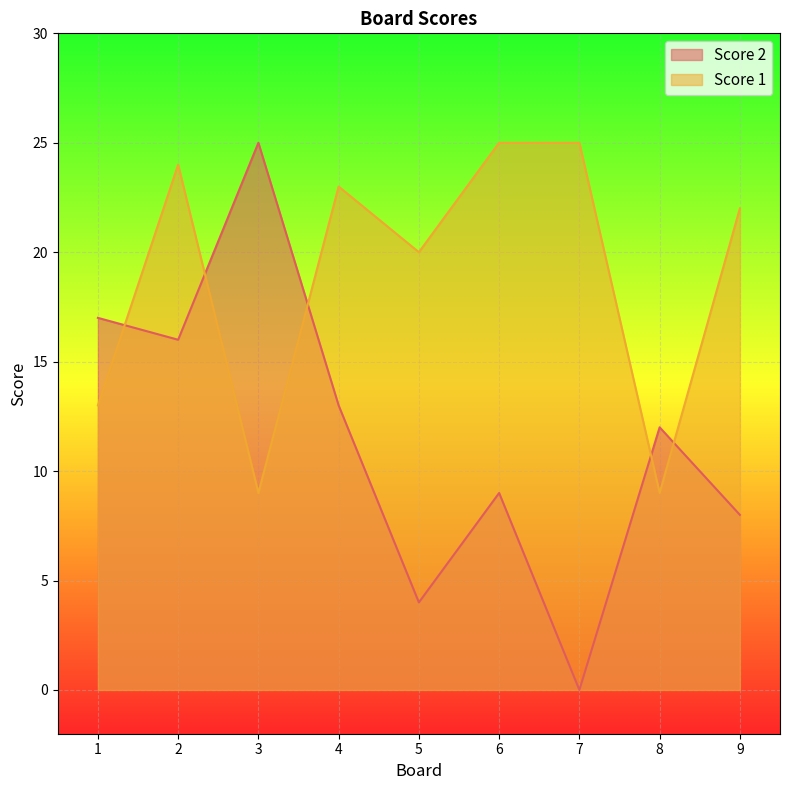

Rank the categories by Score 2 value from lowest to highest.

7, 5, 9, 6, 8, 4, 2, 1, 3